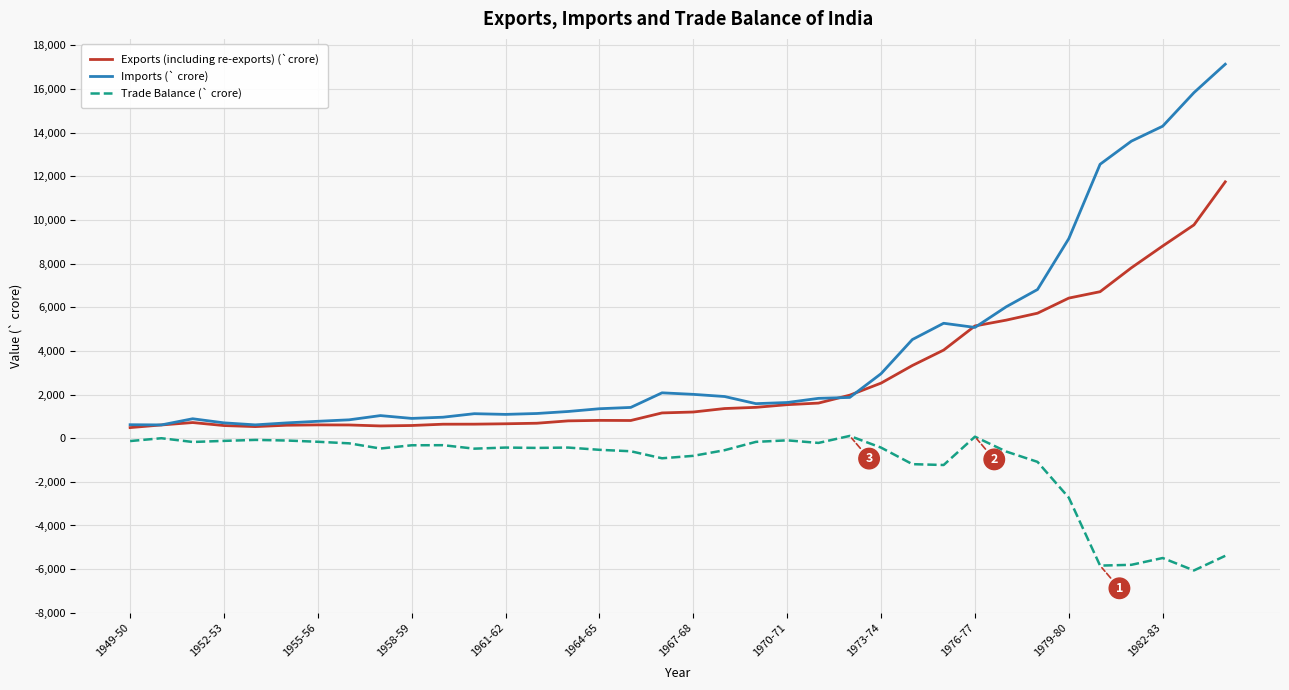

Rank the series by their average value, from lowest to highest.

Trade Balance (` crore), Exports (including re-exports) (`crore), Imports (` crore)